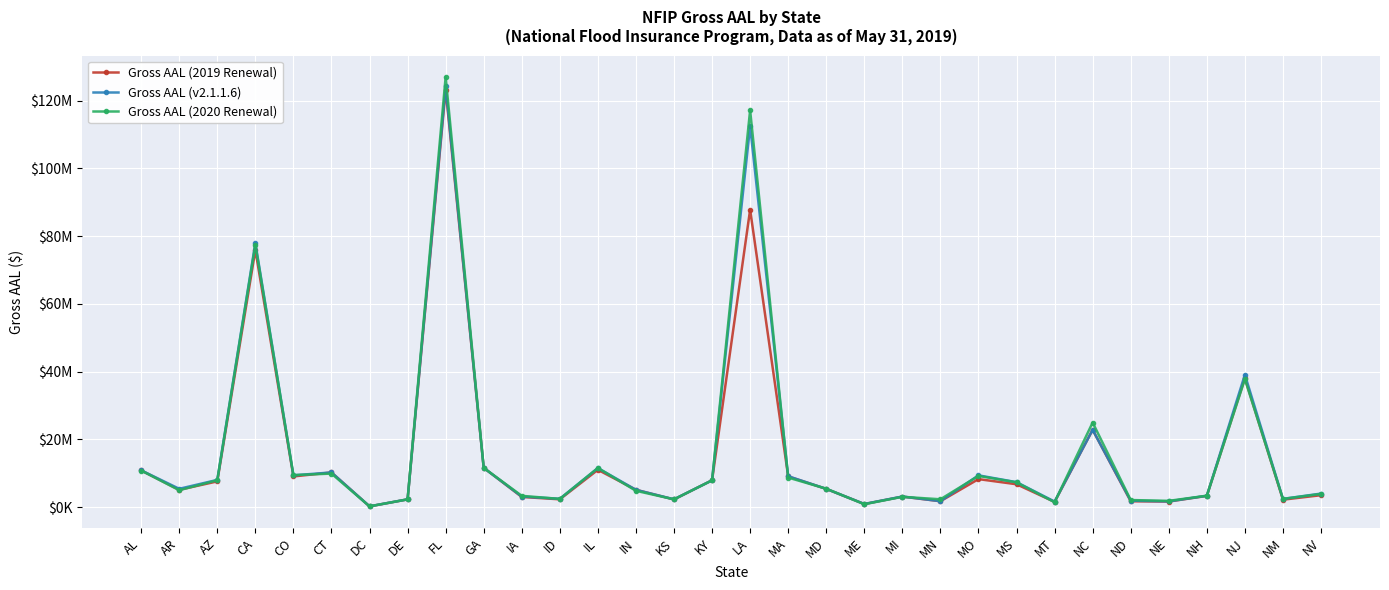

What is the sum of all Gross AAL (2020 Renewal) values?

526842891.8